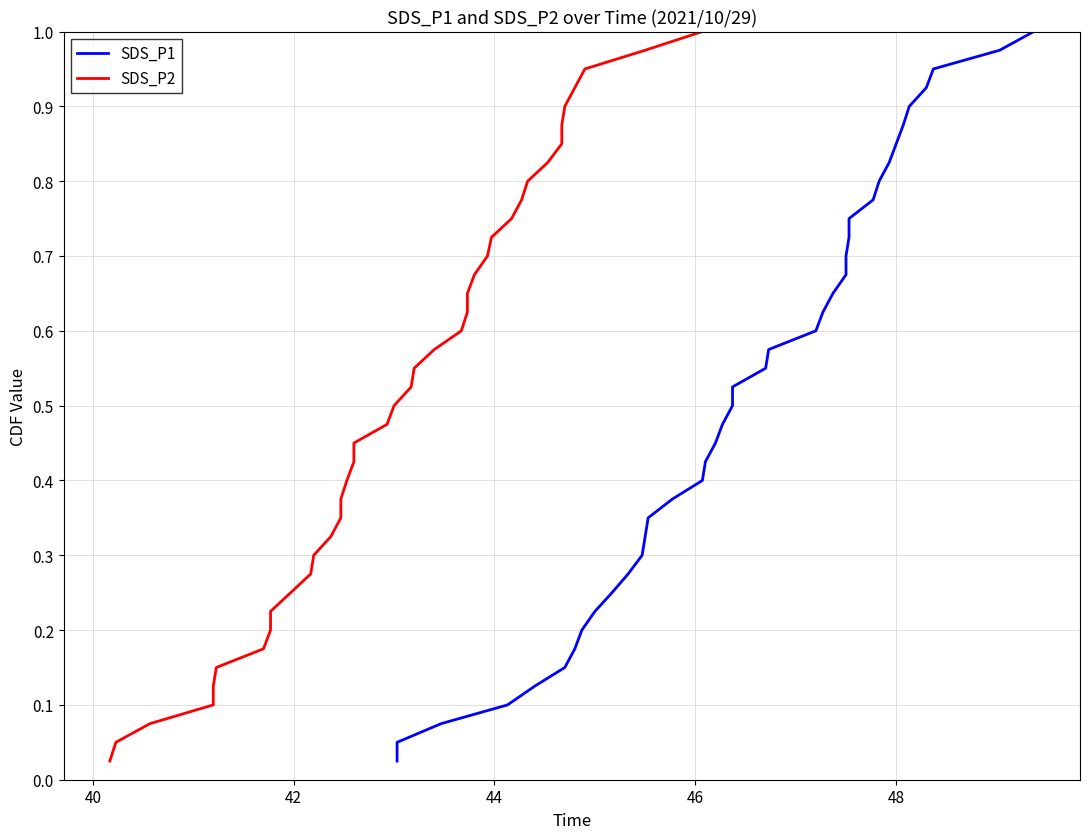

How many lines are shown in the chart?

2